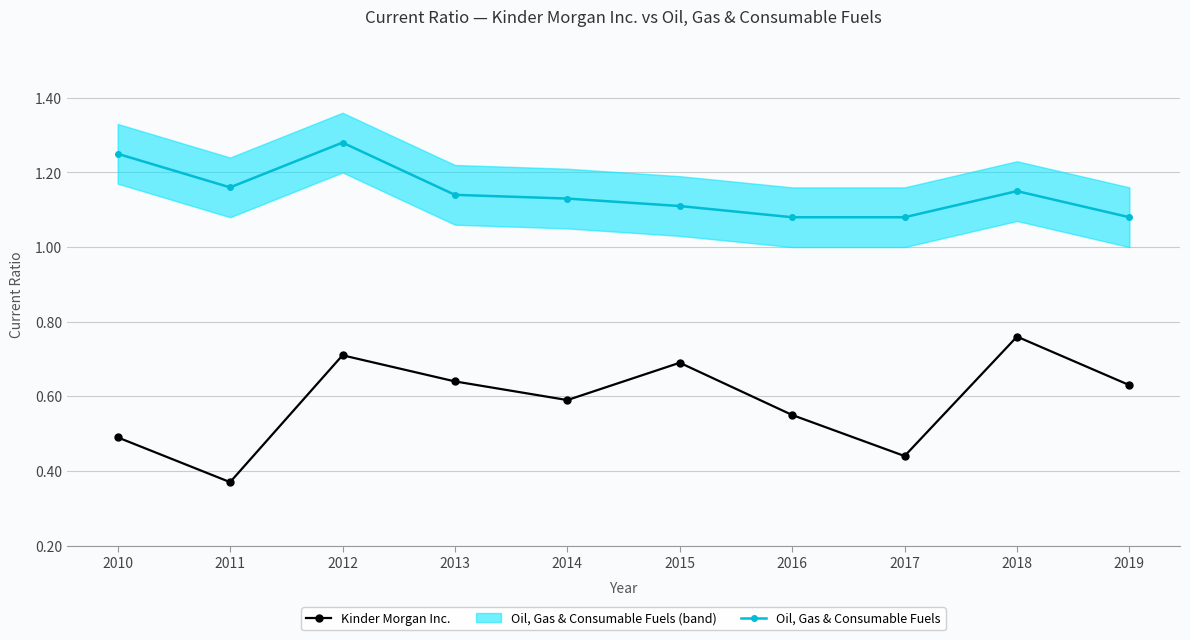

Between 2013 and 2015, which is larger?

2015